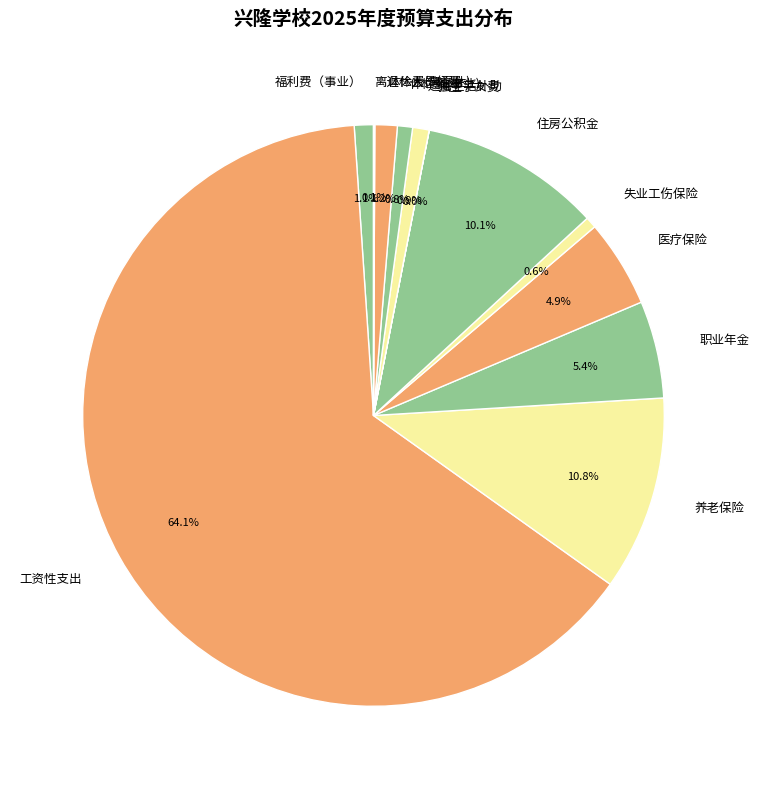

Do 医疗保险 and 职业年金 together represent more than half of the pie?

No